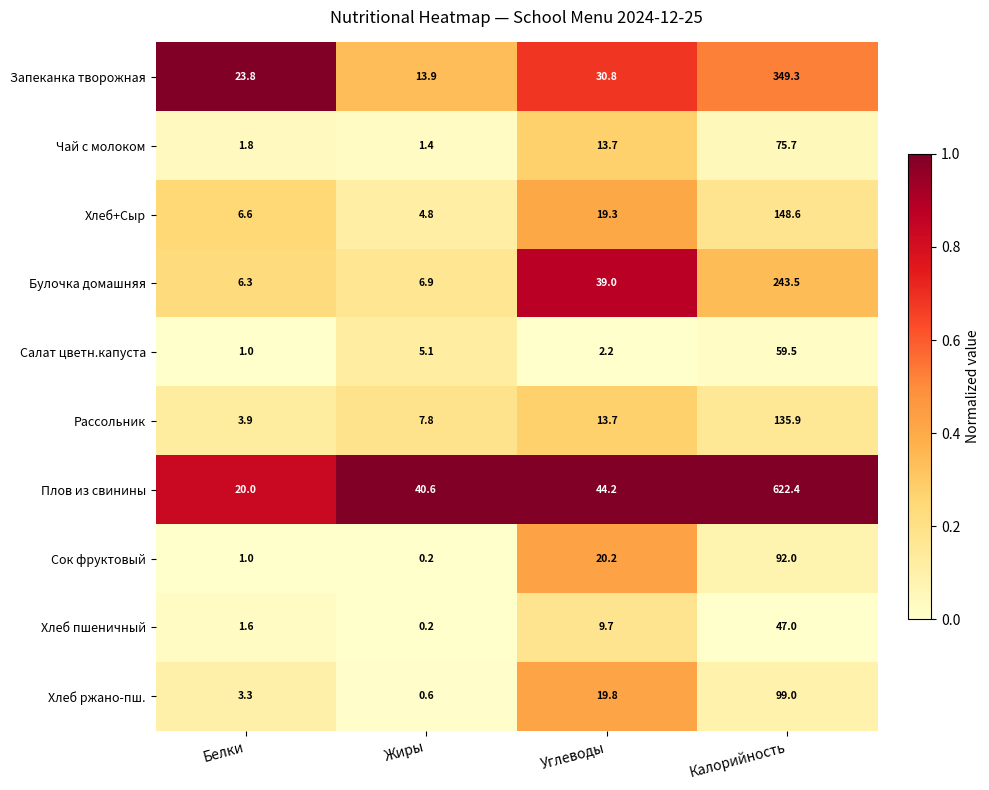

What is the highest value of the Хлеб+Сыр series?

148.6